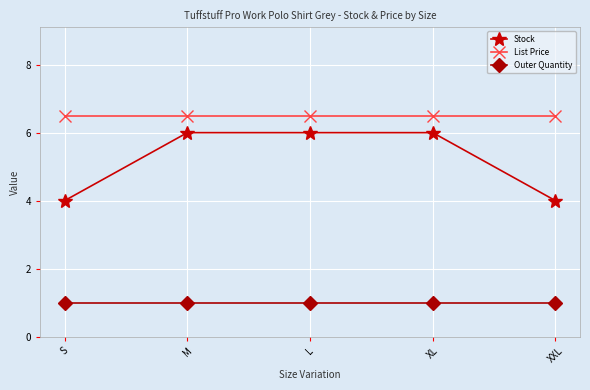

Reading left to right, extract all data points from this chart.

Stock: 4.0	6.0	6.0	6.0	4.0
List Price: 6.5	6.5	6.5	6.5	6.5
Outer Quantity: 1.0	1.0	1.0	1.0	1.0